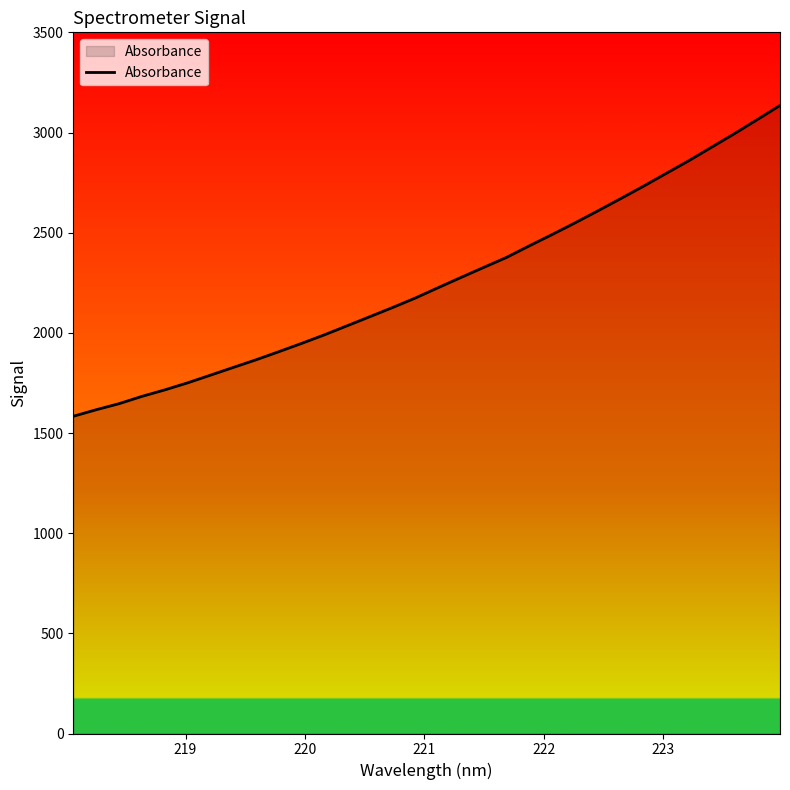

What is the greatest value displayed?

3134.9